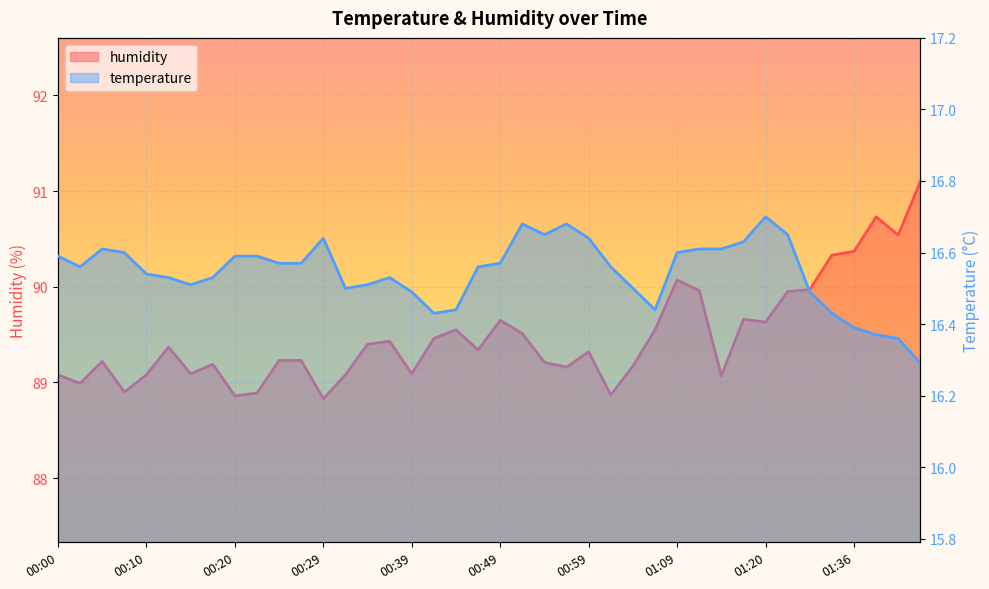

True or false: temperature and humidity intersect in this chart.

False